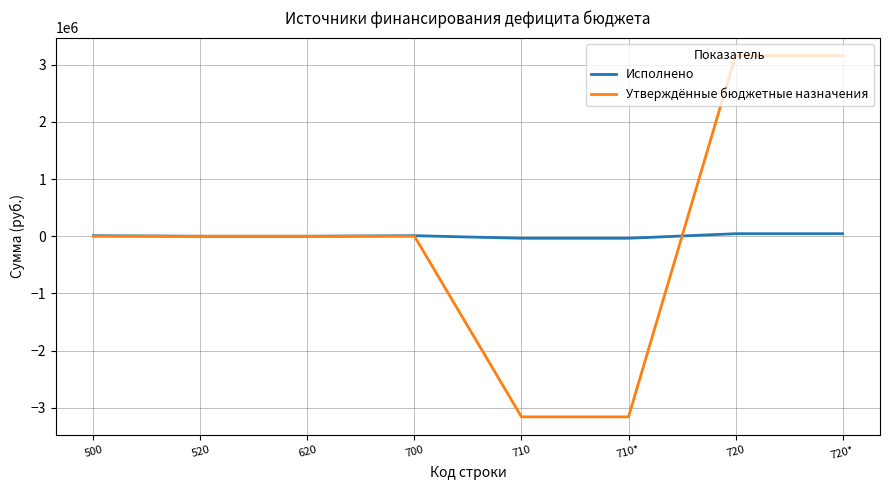

How many lines are shown in the chart?

2